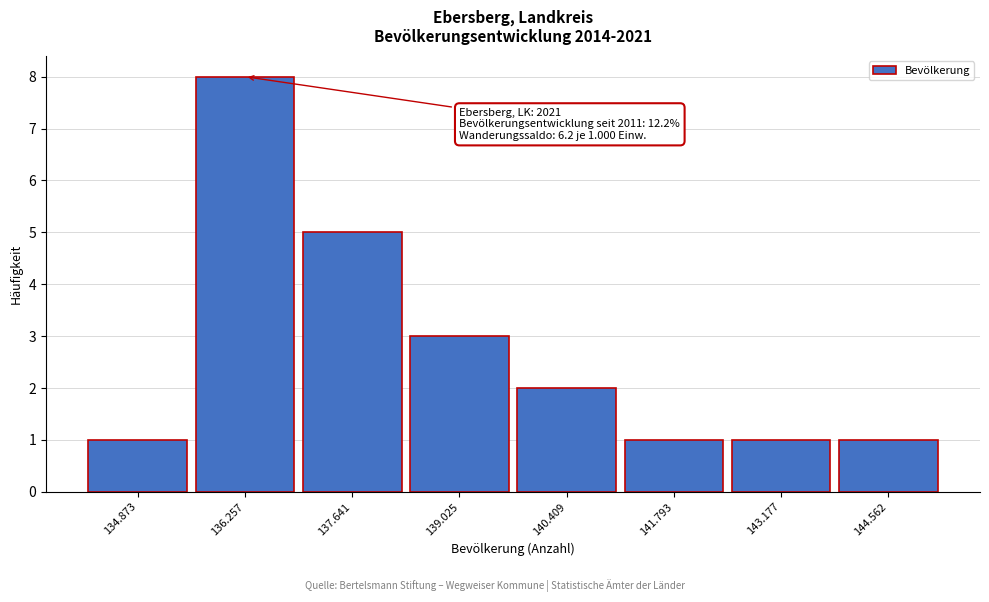

Reading left to right, list all the values displayed in this chart.

1	8	5	3	2	1	1	1